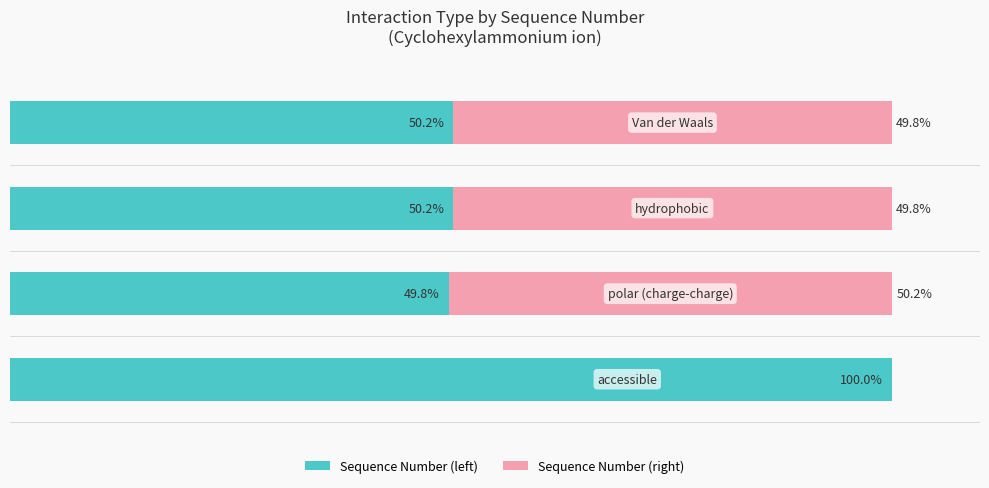

What are all the series names shown in the legend?

Sequence Number (left), Sequence Number (right)